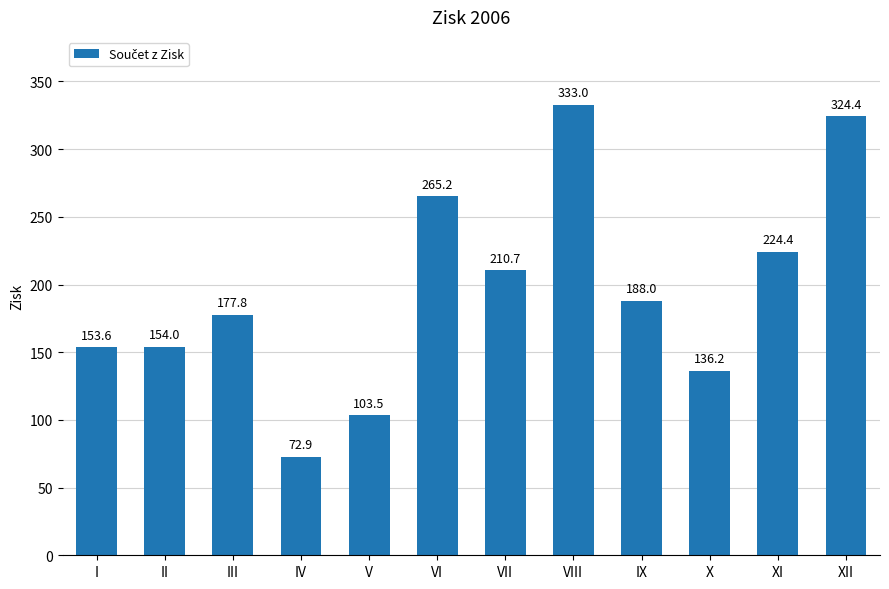

What is the difference between the values at X and VII?

74.5